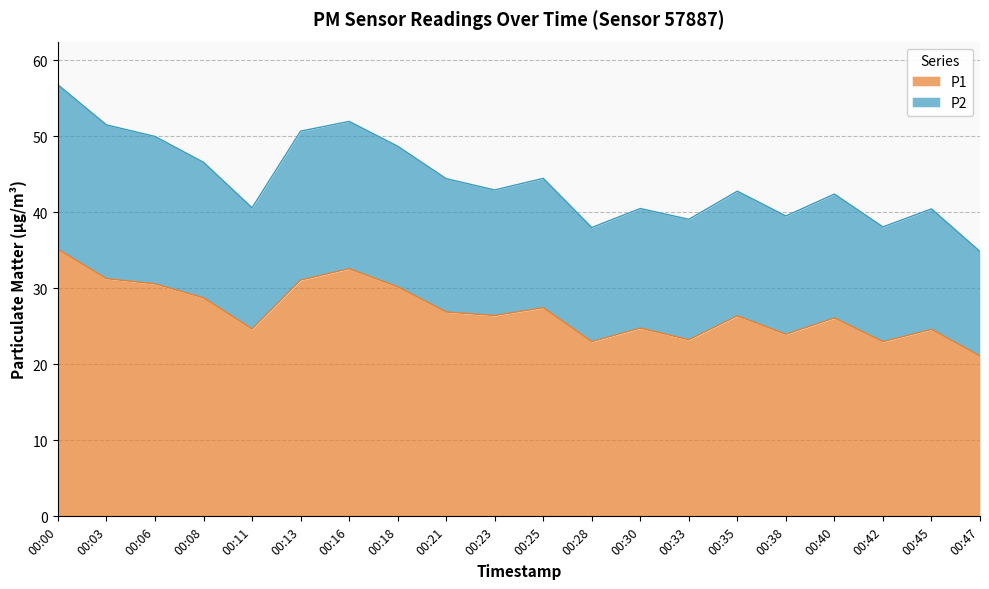

Between 00:08 and 00:42, which is larger?

00:08